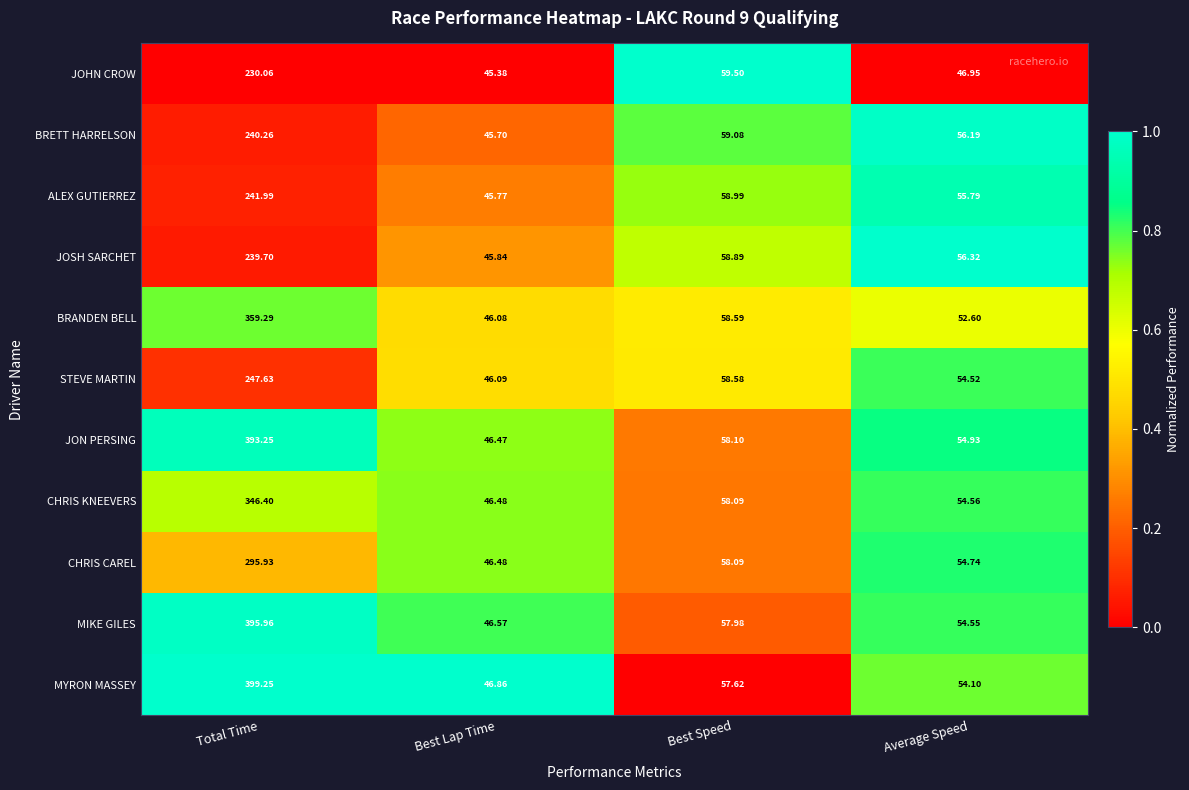

At which label does MYRON MASSEY first exceed 57?

Total Time